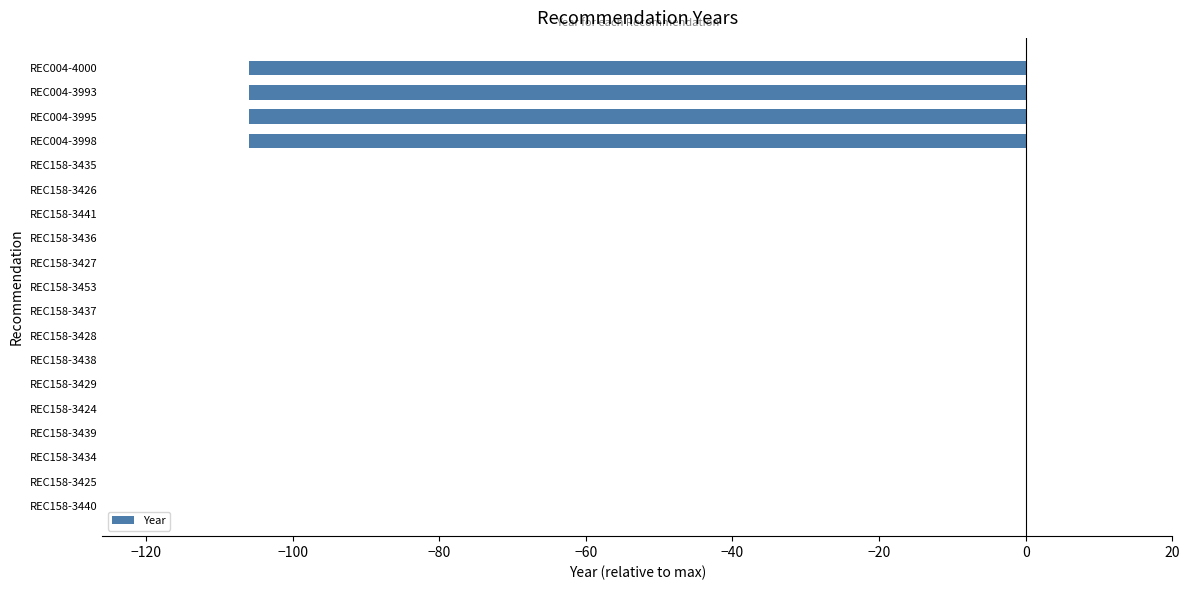

What is the sum of all values?

-424